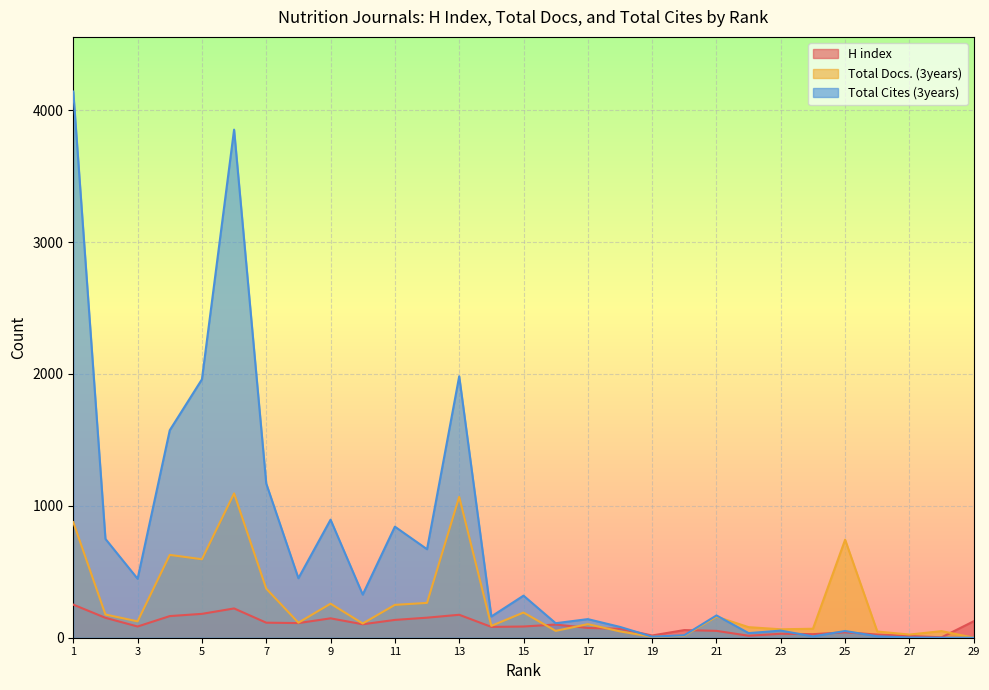

Rank the series by their maximum value, from lowest to highest.

H index, Total Docs. (3years), Total Cites (3years)